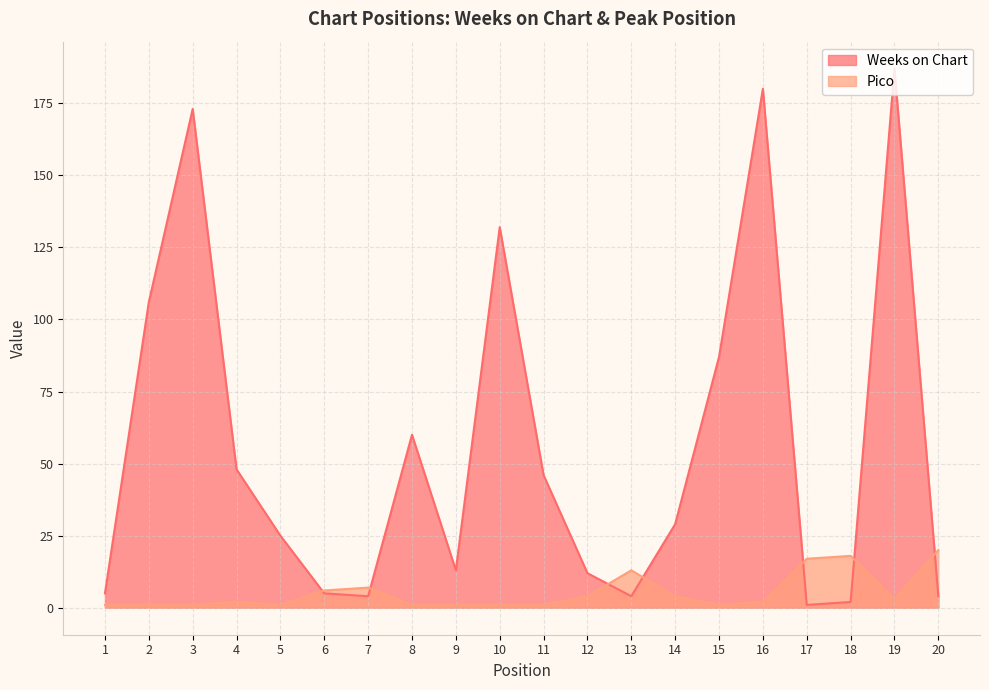

Read the Weeks on Chart value at 19, to the nearest 5.

185